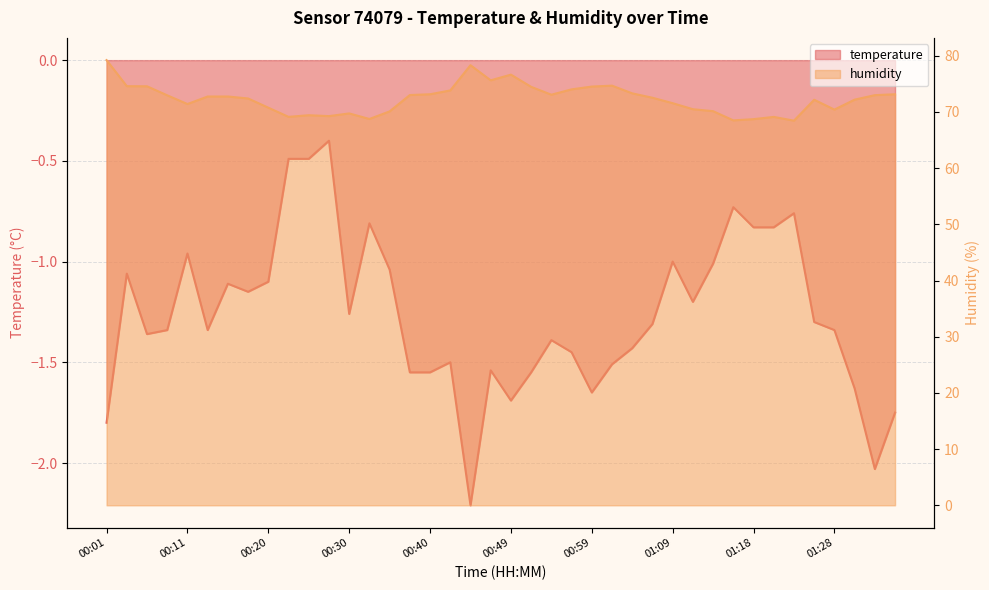

The temperature series shows -1.1 at 00:59. True or false?

False